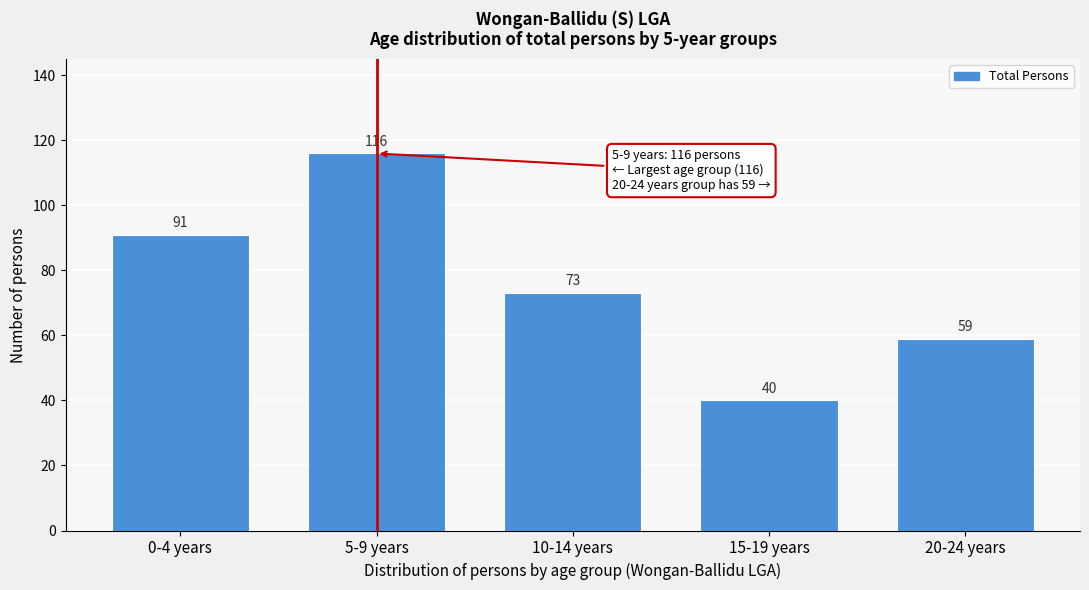

Reading left to right, list all the values displayed in this chart.

91	116	73	40	59